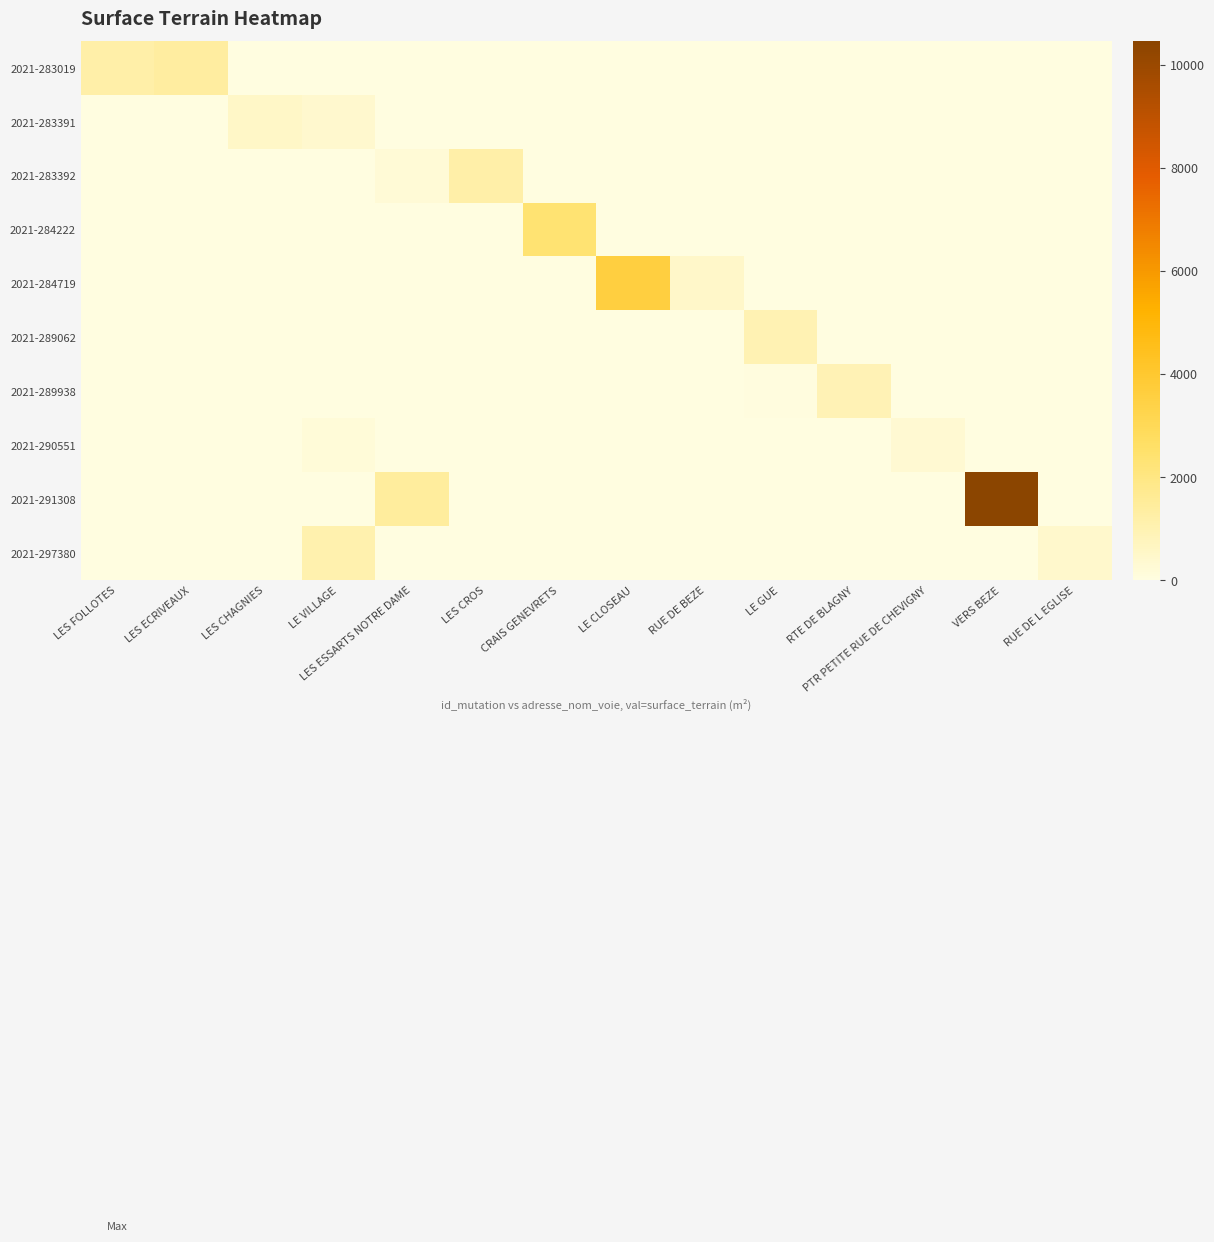

Reading left to right, extract all data points from this chart.

2021-283019: LES FOLLOTES=1206	LES ECRIVEAUX=1378	LES CHAGNIES=0	LE VILLAGE=0	LES ESSARTS NOTRE DAME=0	LES CROS=0	CRAIS GENEVRETS=0	LE CLOSEAU=0	RUE DE BEZE=0	LE GUE=0	RTE DE BLAGNY=0	PTR PETITE RUE DE CHEVIGNY=0	VERS BEZE=0	RUE DE L EGLISE=0
2021-283391: LES FOLLOTES=0	LES ECRIVEAUX=0	LES CHAGNIES=560	LE VILLAGE=391	LES ESSARTS NOTRE DAME=0	LES CROS=0	CRAIS GENEVRETS=0	LE CLOSEAU=0	RUE DE BEZE=0	LE GUE=0	RTE DE BLAGNY=0	PTR PETITE RUE DE CHEVIGNY=0	VERS BEZE=0	RUE DE L EGLISE=0
2021-283392: LES FOLLOTES=0	LES ECRIVEAUX=0	LES CHAGNIES=0	LE VILLAGE=0	LES ESSARTS NOTRE DAME=210	LES CROS=1210	CRAIS GENEVRETS=0	LE CLOSEAU=0	RUE DE BEZE=0	LE GUE=0	RTE DE BLAGNY=0	PTR PETITE RUE DE CHEVIGNY=0	VERS BEZE=0	RUE DE L EGLISE=0
2021-284222: LES FOLLOTES=0	LES ECRIVEAUX=0	LES CHAGNIES=0	LE VILLAGE=0	LES ESSARTS NOTRE DAME=0	LES CROS=0	CRAIS GENEVRETS=2342	LE CLOSEAU=0	RUE DE BEZE=0	LE GUE=0	RTE DE BLAGNY=0	PTR PETITE RUE DE CHEVIGNY=0	VERS BEZE=0	RUE DE L EGLISE=0
2021-284719: LES FOLLOTES=0	LES ECRIVEAUX=0	LES CHAGNIES=0	LE VILLAGE=0	LES ESSARTS NOTRE DAME=0	LES CROS=0	CRAIS GENEVRETS=0	LE CLOSEAU=3573	RUE DE BEZE=521	LE GUE=0	RTE DE BLAGNY=0	PTR PETITE RUE DE CHEVIGNY=0	VERS BEZE=0	RUE DE L EGLISE=0
2021-289062: LES FOLLOTES=0	LES ECRIVEAUX=0	LES CHAGNIES=0	LE VILLAGE=0	LES ESSARTS NOTRE DAME=0	LES CROS=0	CRAIS GENEVRETS=0	LE CLOSEAU=0	RUE DE BEZE=0	LE GUE=943	RTE DE BLAGNY=0	PTR PETITE RUE DE CHEVIGNY=0	VERS BEZE=0	RUE DE L EGLISE=0
2021-289938: LES FOLLOTES=0	LES ECRIVEAUX=0	LES CHAGNIES=0	LE VILLAGE=0	LES ESSARTS NOTRE DAME=0	LES CROS=0	CRAIS GENEVRETS=0	LE CLOSEAU=0	RUE DE BEZE=0	LE GUE=79	RTE DE BLAGNY=909	PTR PETITE RUE DE CHEVIGNY=0	VERS BEZE=0	RUE DE L EGLISE=0
2021-290551: LES FOLLOTES=0	LES ECRIVEAUX=0	LES CHAGNIES=0	LE VILLAGE=200	LES ESSARTS NOTRE DAME=0	LES CROS=0	CRAIS GENEVRETS=0	LE CLOSEAU=0	RUE DE BEZE=0	LE GUE=0	RTE DE BLAGNY=0	PTR PETITE RUE DE CHEVIGNY=300	VERS BEZE=0	RUE DE L EGLISE=0
2021-291308: LES FOLLOTES=0	LES ECRIVEAUX=0	LES CHAGNIES=0	LE VILLAGE=0	LES ESSARTS NOTRE DAME=1445	LES CROS=0	CRAIS GENEVRETS=0	LE CLOSEAU=0	RUE DE BEZE=0	LE GUE=0	RTE DE BLAGNY=0	PTR PETITE RUE DE CHEVIGNY=0	VERS BEZE=10457	RUE DE L EGLISE=0
2021-297380: LES FOLLOTES=0	LES ECRIVEAUX=0	LES CHAGNIES=0	LE VILLAGE=1082	LES ESSARTS NOTRE DAME=0	LES CROS=0	CRAIS GENEVRETS=0	LE CLOSEAU=0	RUE DE BEZE=0	LE GUE=0	RTE DE BLAGNY=0	PTR PETITE RUE DE CHEVIGNY=0	VERS BEZE=0	RUE DE L EGLISE=423